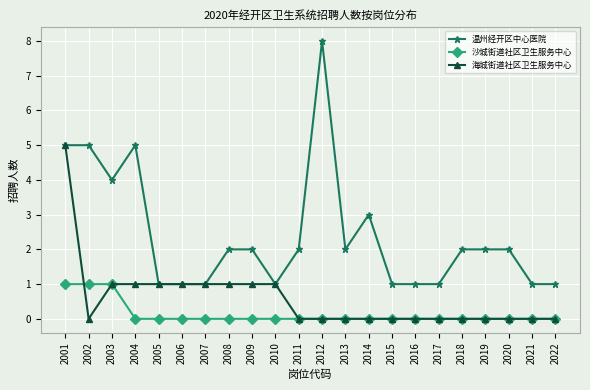

The value of 温州经开区中心医院 at 2009 is 1. True or false?

False